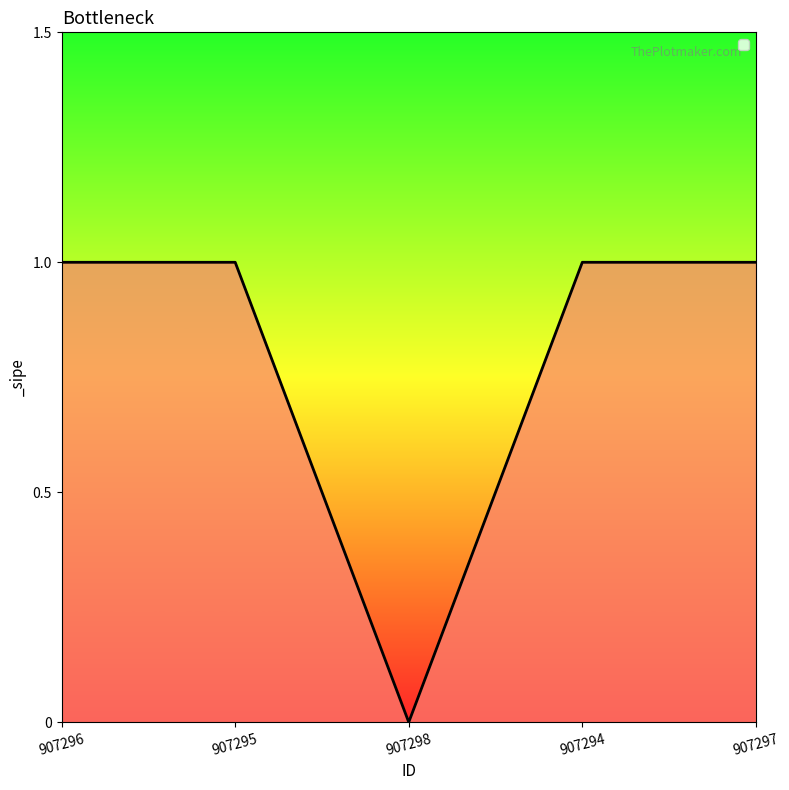

Where is the first local minimum?

907298